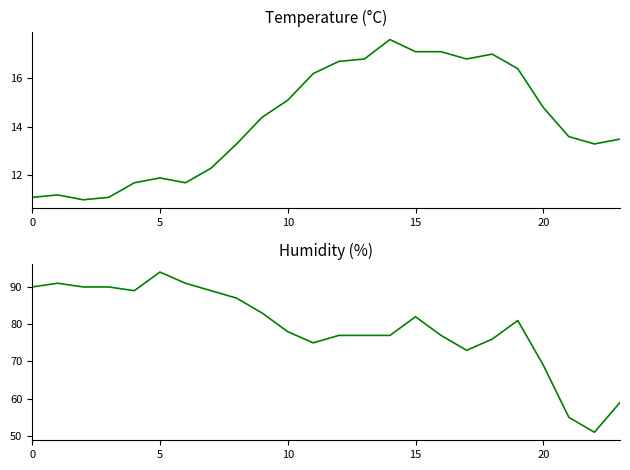

How many values in the Temperature (°C) series are below 14?

12